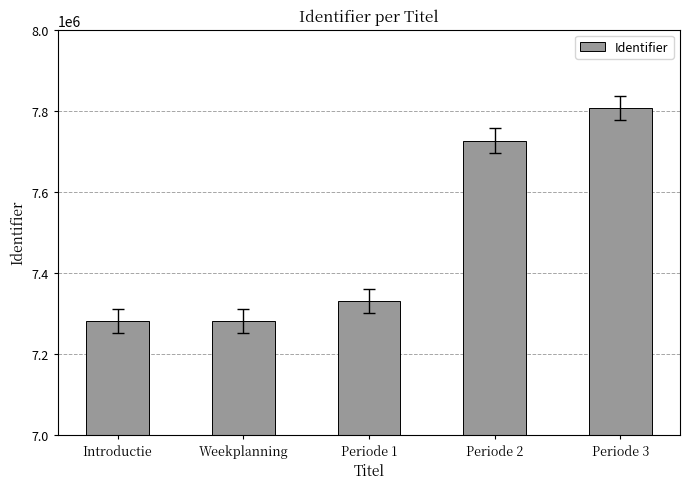

What is the maximum value shown in the chart?

7807588